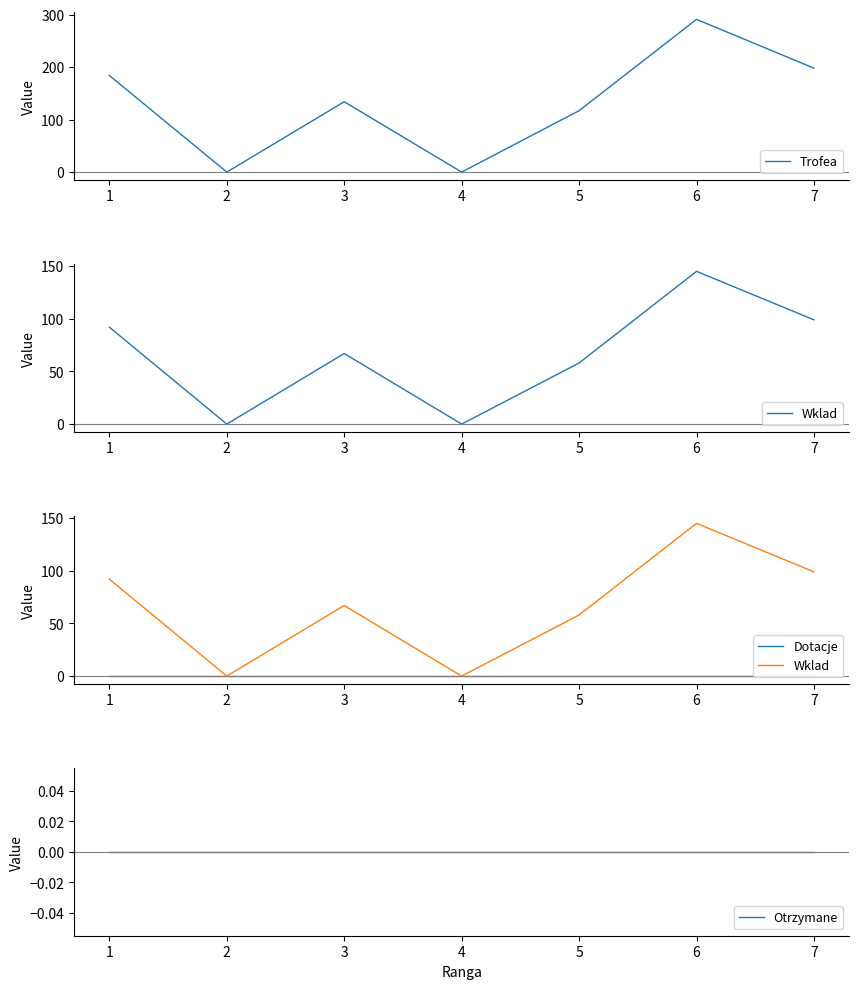

How many lines are shown in the chart?

4